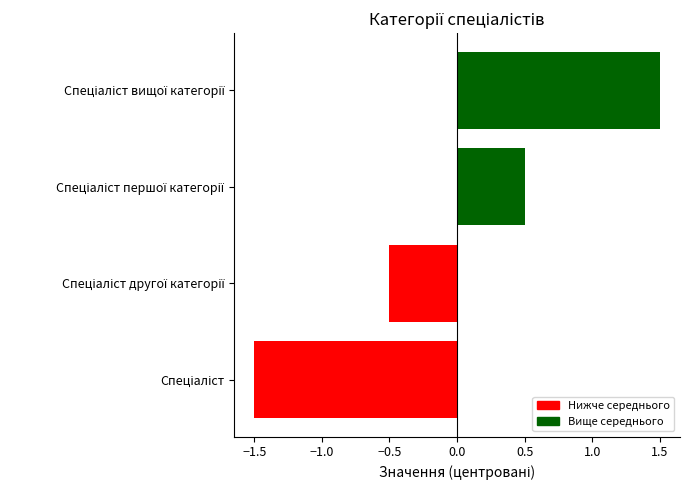

What is the maximum value shown in the chart?

1.5